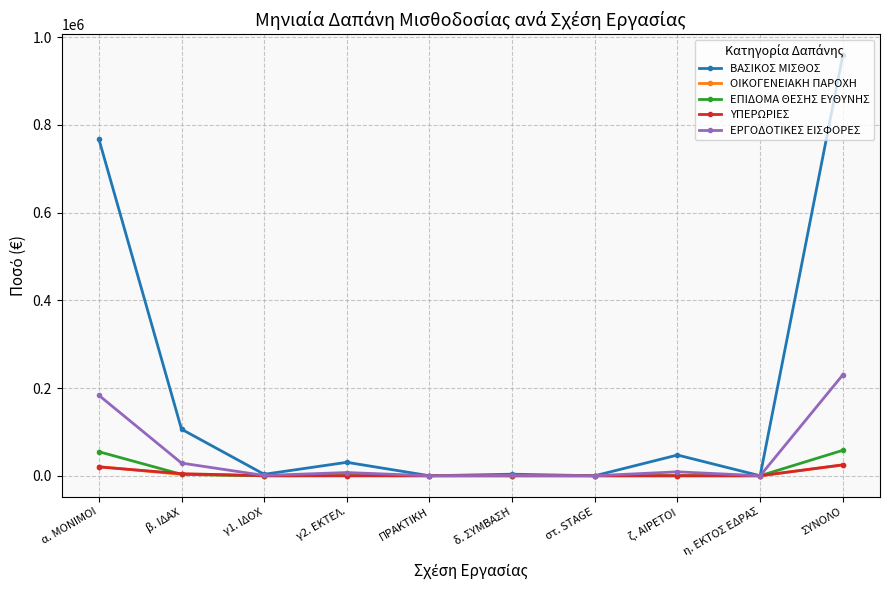

What is the label of the 1st point from the right?

ΣΥΝΟΛΟ